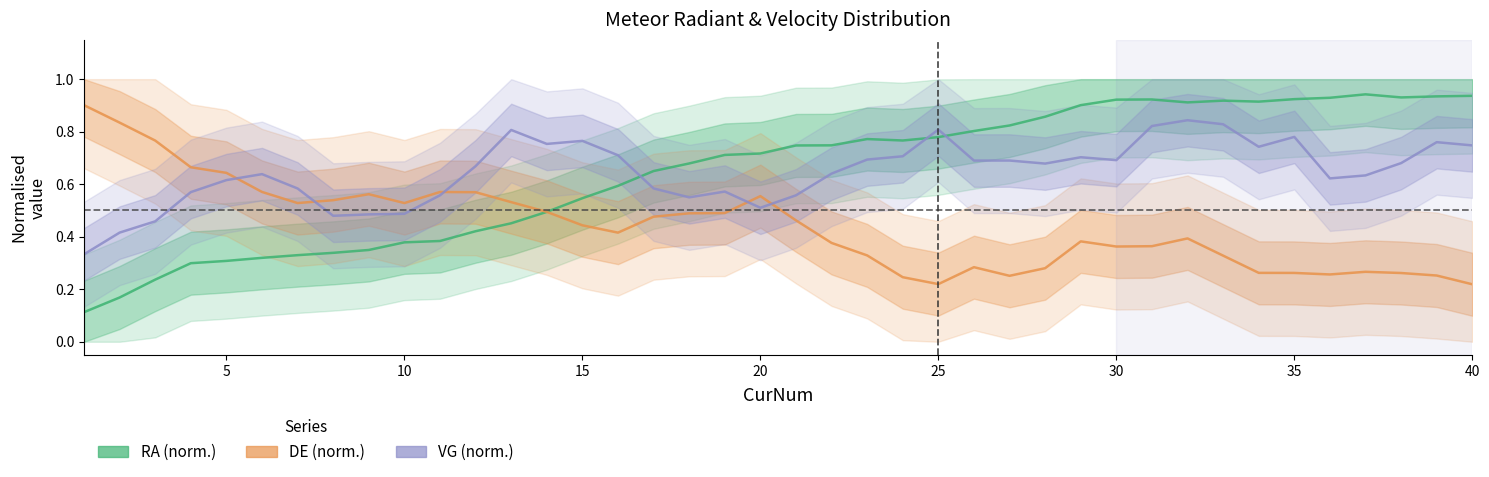

Reading left to right, transcribe all the data shown in this chart.

RA (norm.): 0.1	0.2	0.2	0.3	0.3	0.3	0.3	0.3	0.3	0.4	0.4	0.4	0.5	0.5	0.5	0.6	0.7	0.7	0.7	0.7	0.7	0.7	0.8	0.8	0.8	0.8	0.8	0.9	0.9	0.9	0.9	0.9	0.9	0.9	0.9	0.9	0.9	0.9	0.9	0.9
DE (norm.): 0.9	0.8	0.8	0.7	0.6	0.6	0.5	0.5	0.6	0.5	0.6	0.6	0.5	0.5	0.4	0.4	0.5	0.5	0.5	0.6	0.5	0.4	0.3	0.2	0.2	0.3	0.3	0.3	0.4	0.4	0.4	0.4	0.3	0.3	0.3	0.3	0.3	0.3	0.3	0.2
VG (norm.): 0.3	0.4	0.5	0.6	0.6	0.6	0.6	0.5	0.5	0.5	0.6	0.7	0.8	0.8	0.8	0.7	0.6	0.5	0.6	0.5	0.6	0.6	0.7	0.7	0.8	0.7	0.7	0.7	0.7	0.7	0.8	0.8	0.8	0.7	0.8	0.6	0.6	0.7	0.8	0.7